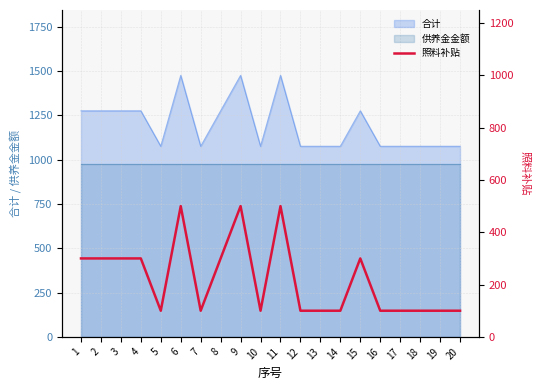

What is the value of the 15th point from the left?

300